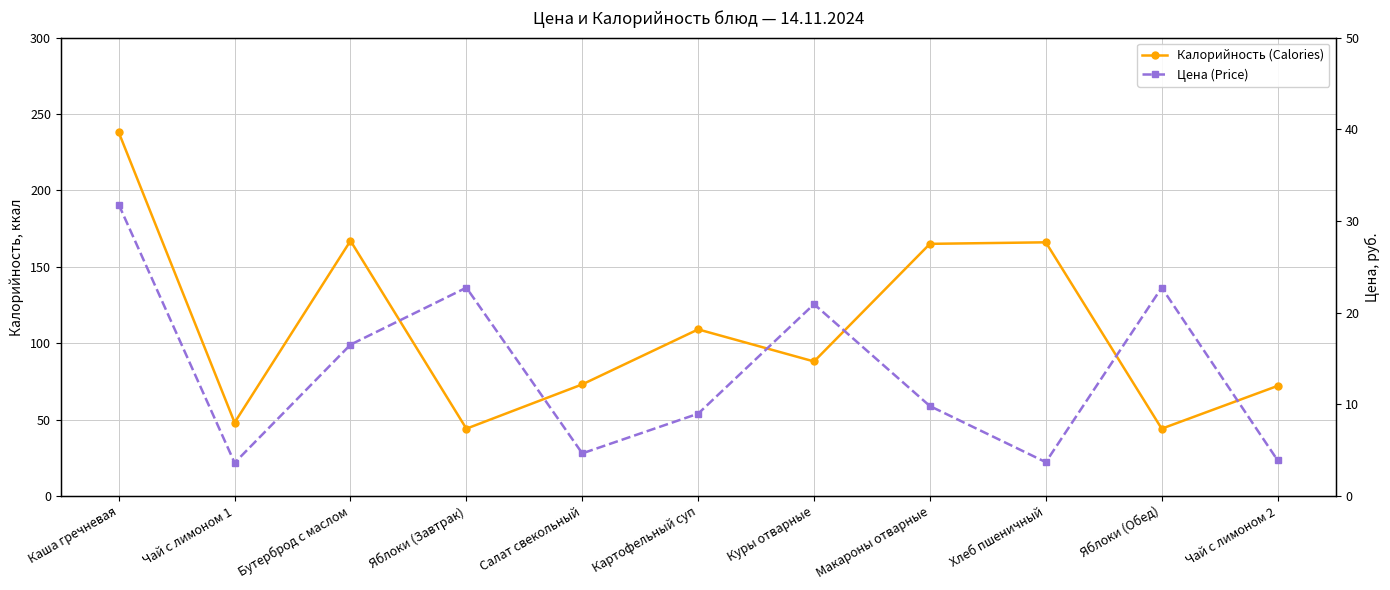

What are all the series names shown in the legend?

Калорийность (Calories), Цена (Price)